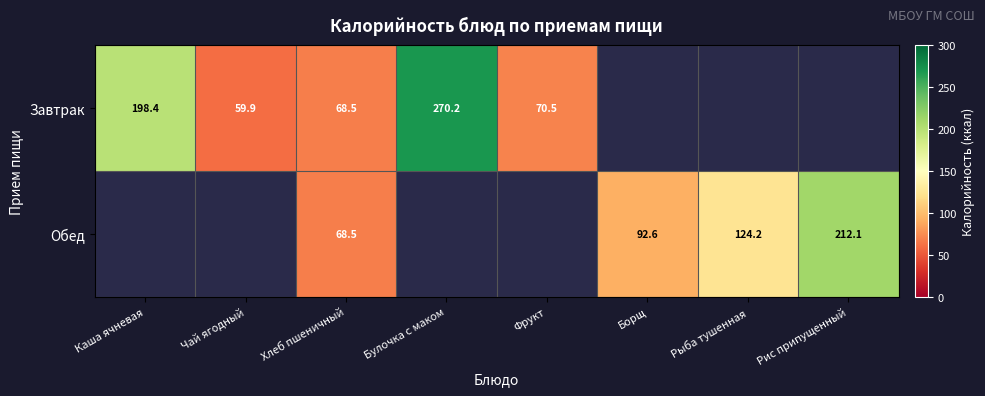

Which series changed the most between Чай ягодный and Хлеб пшеничный?

Завтрак